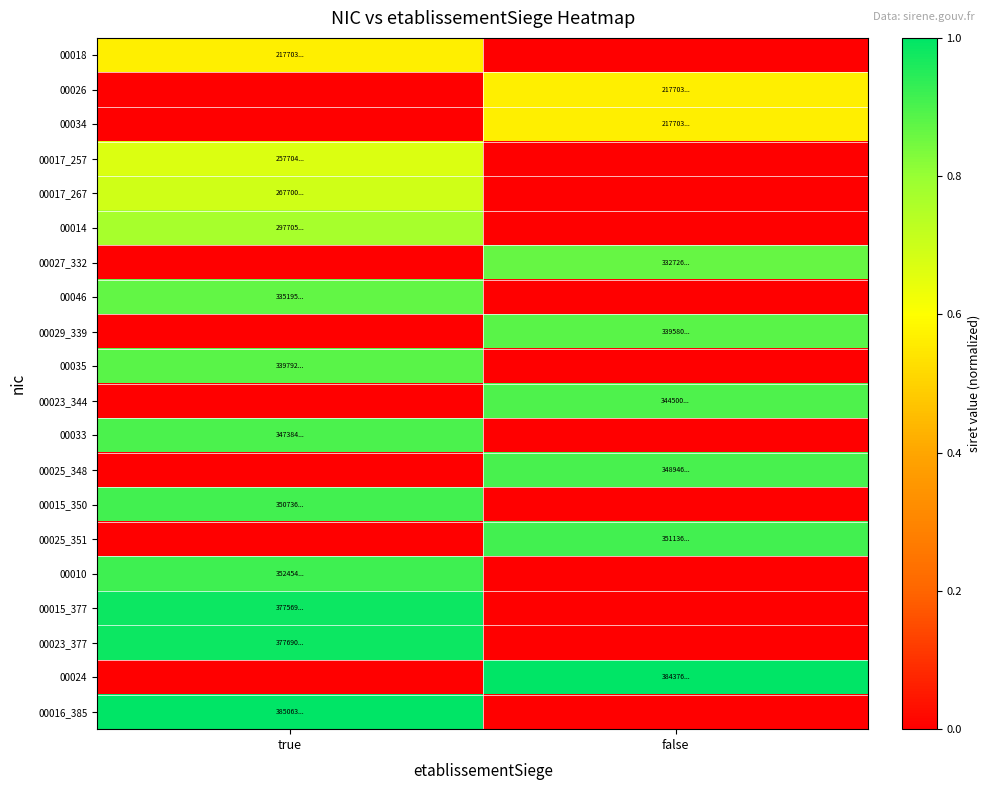

Which label corresponds to the largest value in the chart?

true